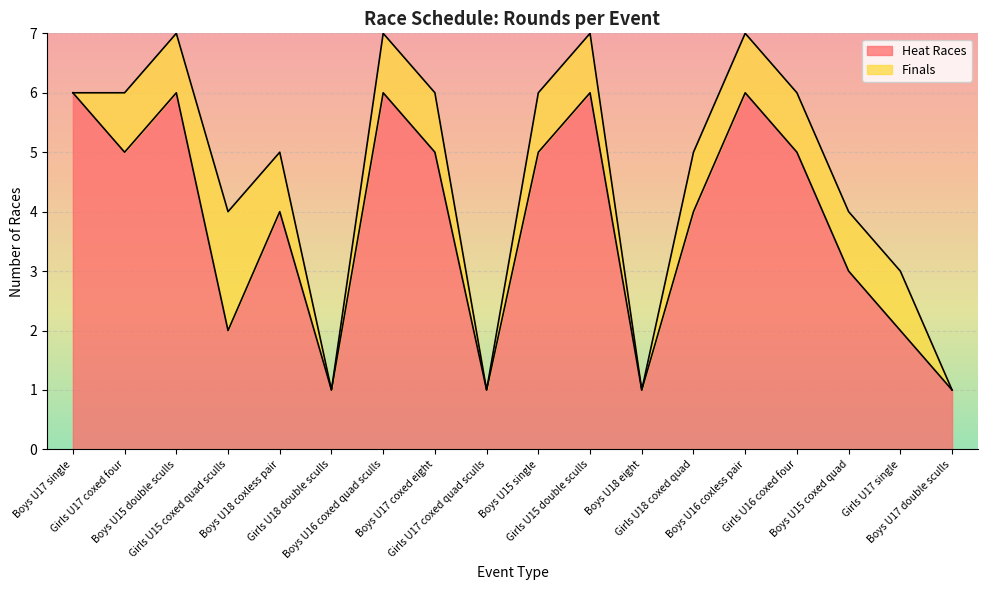

Count the values in the range 2 to 6.

14